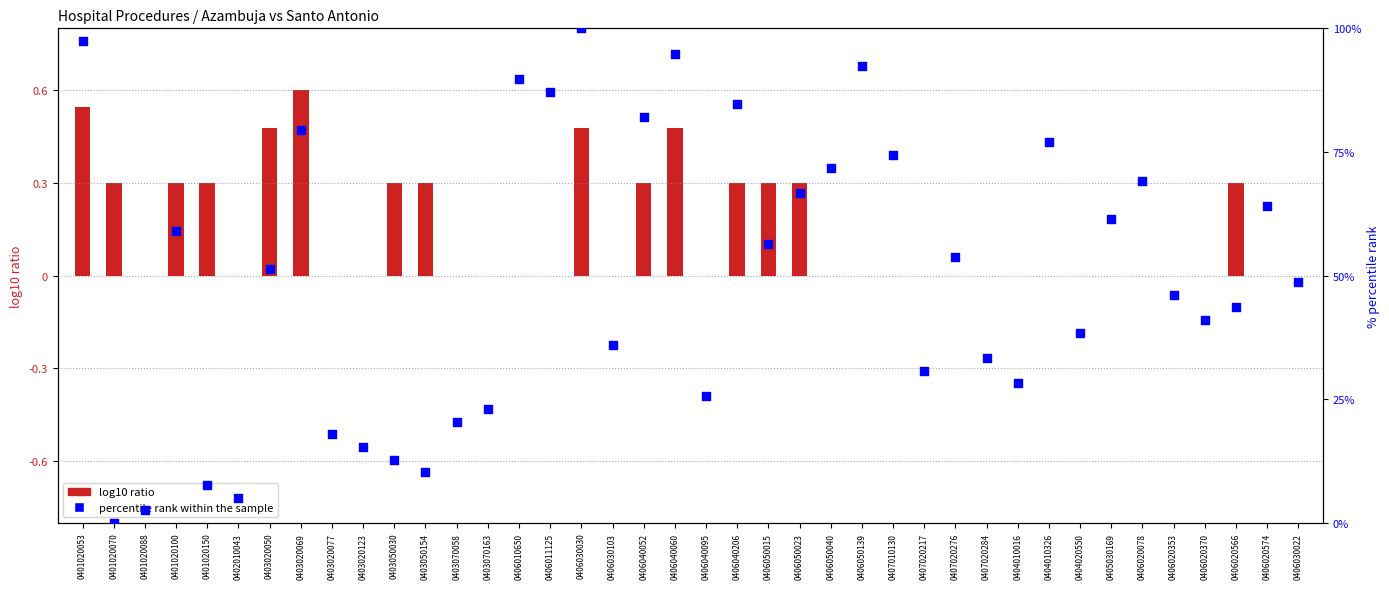

Which series reaches the maximum Y coordinate?

percentile rank within the sample